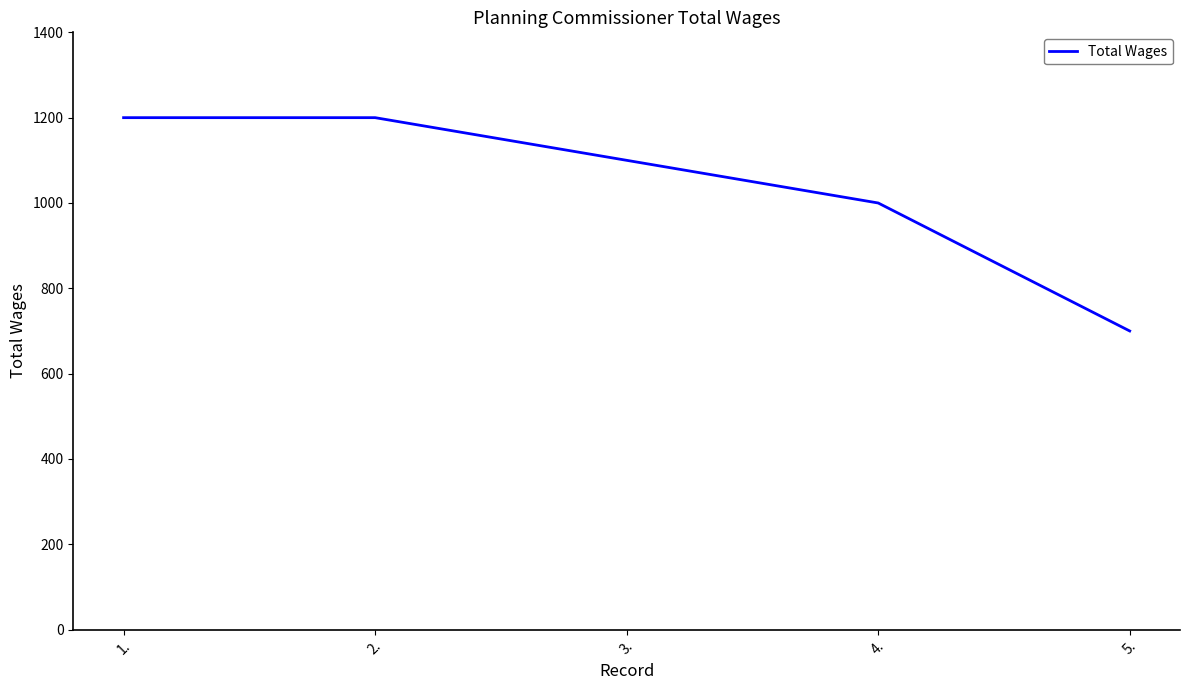

True or false: the data shows 700 at 5..

True